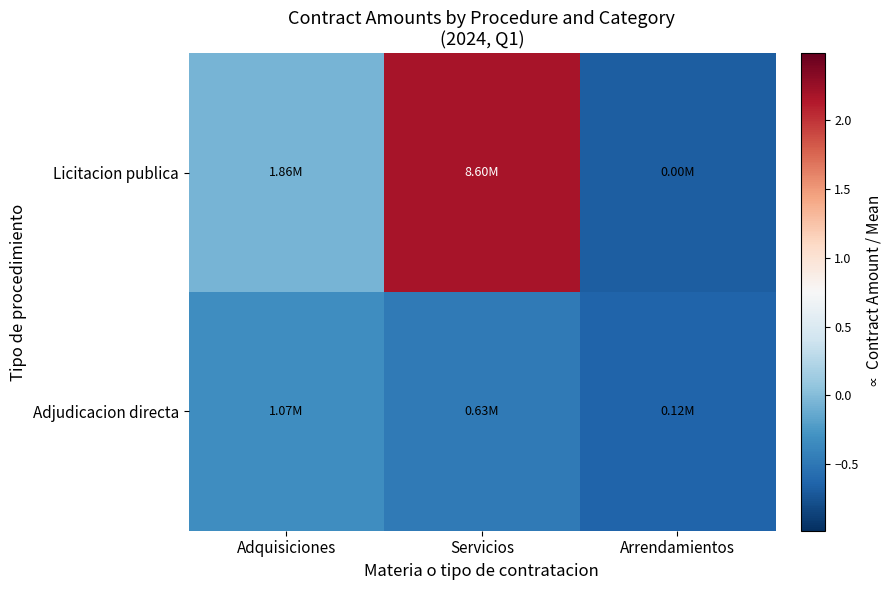

Reading left to right, what are all the values shown in this chart?

Licitacion publica: Adquisiciones=-0.1	Servicios=2.2	Arrendamientos=-0.7
Adjudicacion directa: Adquisiciones=-0.3	Servicios=-0.5	Arrendamientos=-0.6